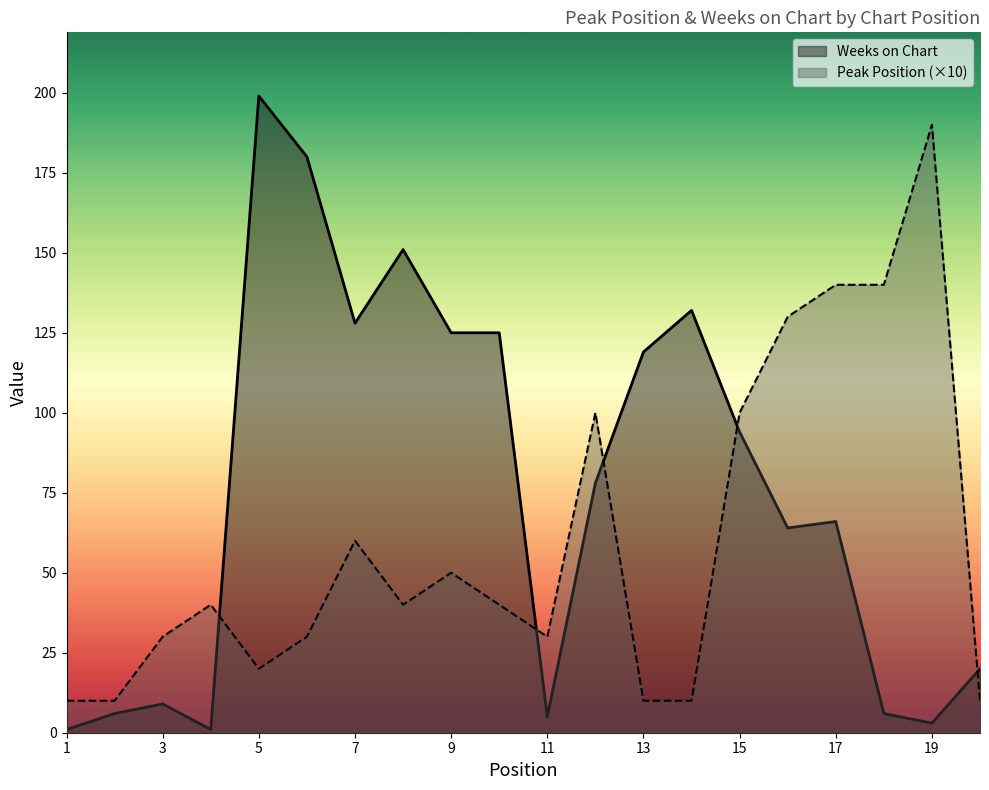

List the series in order of their overall mean, highest first.

Weeks on Chart, Peak Position (×10)